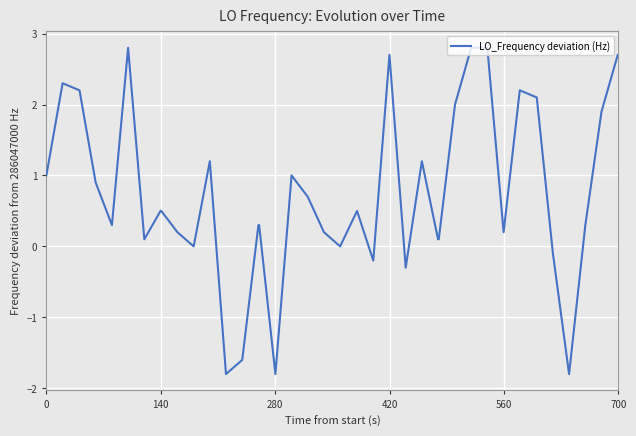

Does the chart display data point markers on the line(s)?

No